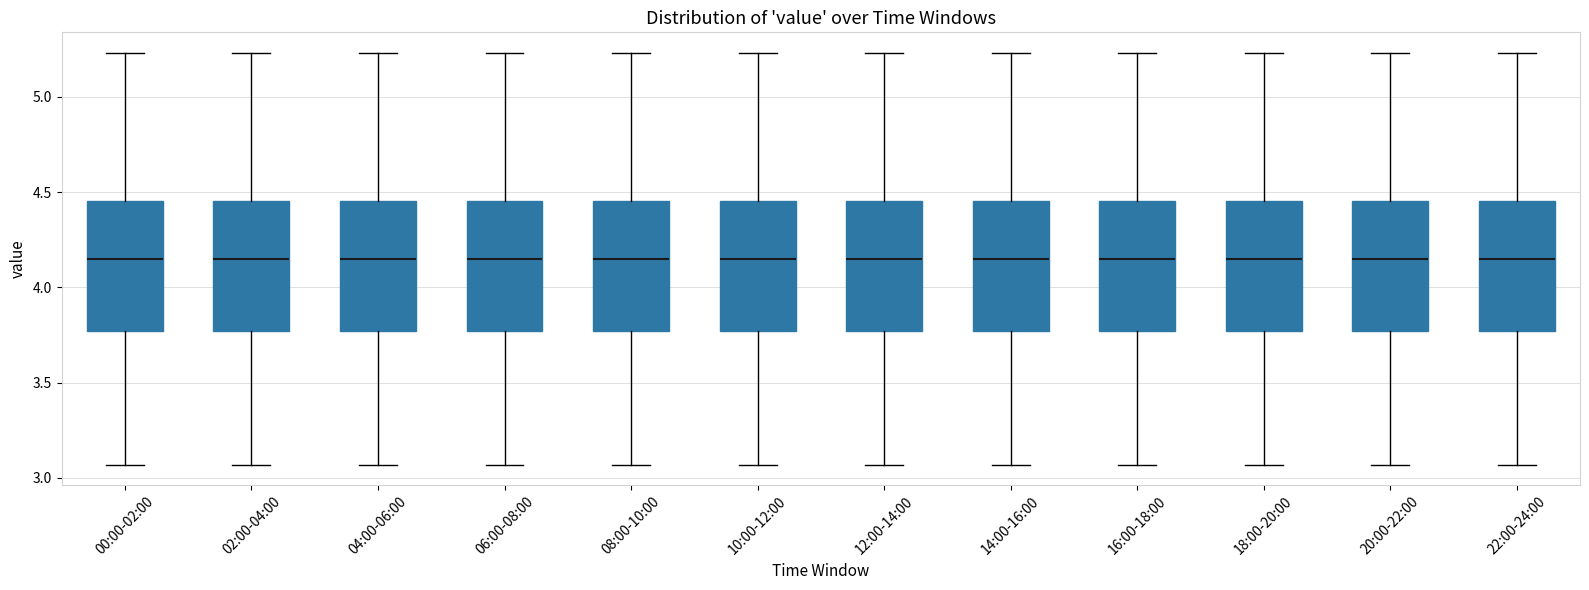

Reading left to right, transcribe this box plot: for each box, give where its median line is, the range the box spans, and where its two whiskers end, as read against the y-axis. The values are not printed on the chart, so give them approximately, as read against the axis.

00:00-02:00: median 4.15, box 3.75 to 4.45, whiskers 3.05 to 5.25
02:00-04:00: median 4.15, box 3.75 to 4.45, whiskers 3.05 to 5.25
04:00-06:00: median 4.15, box 3.75 to 4.45, whiskers 3.05 to 5.25
06:00-08:00: median 4.15, box 3.75 to 4.45, whiskers 3.05 to 5.25
08:00-10:00: median 4.15, box 3.75 to 4.45, whiskers 3.05 to 5.25
10:00-12:00: median 4.15, box 3.75 to 4.45, whiskers 3.05 to 5.25
12:00-14:00: median 4.15, box 3.75 to 4.45, whiskers 3.05 to 5.25
14:00-16:00: median 4.15, box 3.75 to 4.45, whiskers 3.05 to 5.25
16:00-18:00: median 4.15, box 3.75 to 4.45, whiskers 3.05 to 5.25
18:00-20:00: median 4.15, box 3.75 to 4.45, whiskers 3.05 to 5.25
20:00-22:00: median 4.15, box 3.75 to 4.45, whiskers 3.05 to 5.25
22:00-24:00: median 4.15, box 3.75 to 4.45, whiskers 3.05 to 5.25